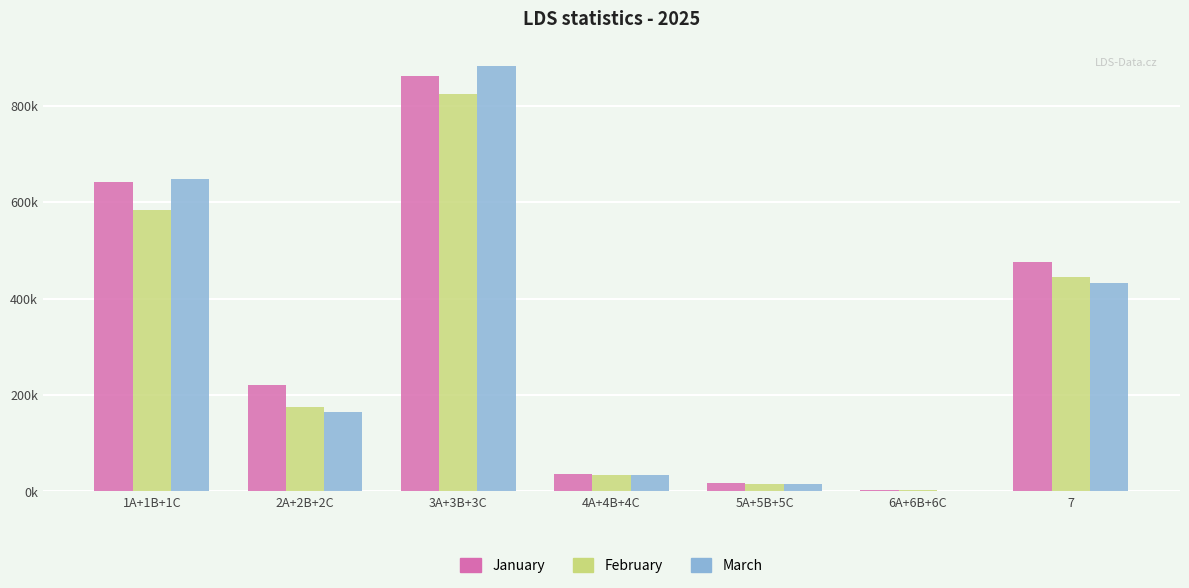

What are all the series names shown in the legend?

January, February, March